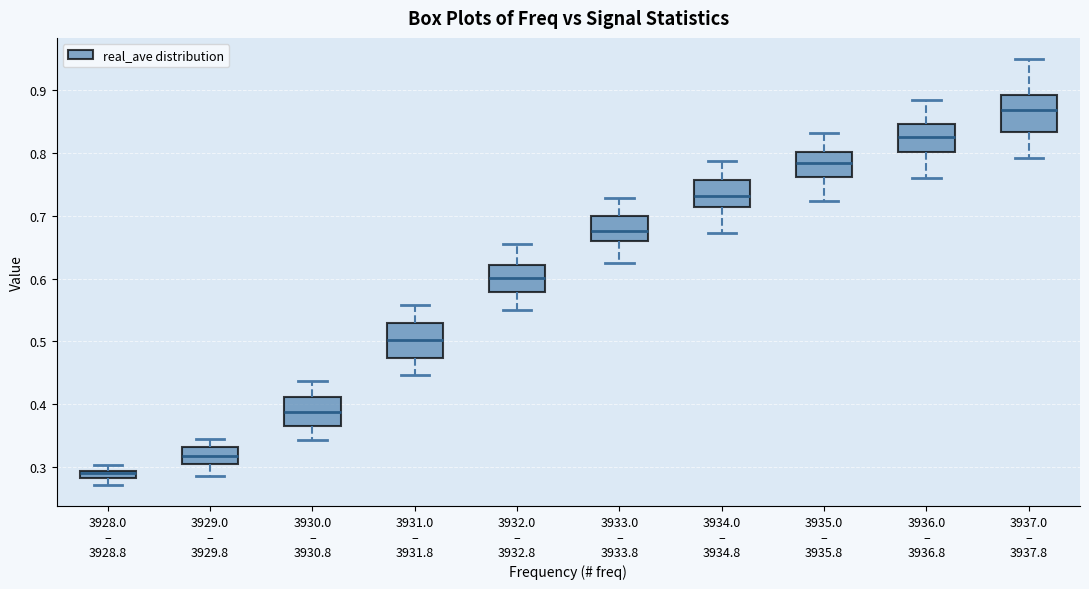

Where is the upper edge of the box for 3931.0 – 3931.8 on the y-axis? The values are not printed on the chart, so give them approximately, as read against the axis.

0.53